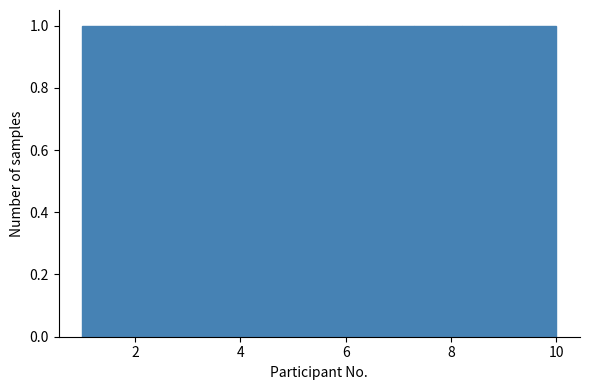

Reading left to right, transcribe this chart: for each bar, give the range it covers on the x-axis and its height. Neither the bar edges nor the heights are printed on the chart, so give them approximately, as read against the axes.

1.0 to 1.9: 1
1.9 to 2.8: 1
2.8 to 3.7: 1
3.7 to 4.6: 1
4.6 to 5.5: 1
5.5 to 6.4: 1
6.4 to 7.3: 1
7.3 to 8.2: 1
8.2 to 9.1: 1
9.1 to 10.0: 1